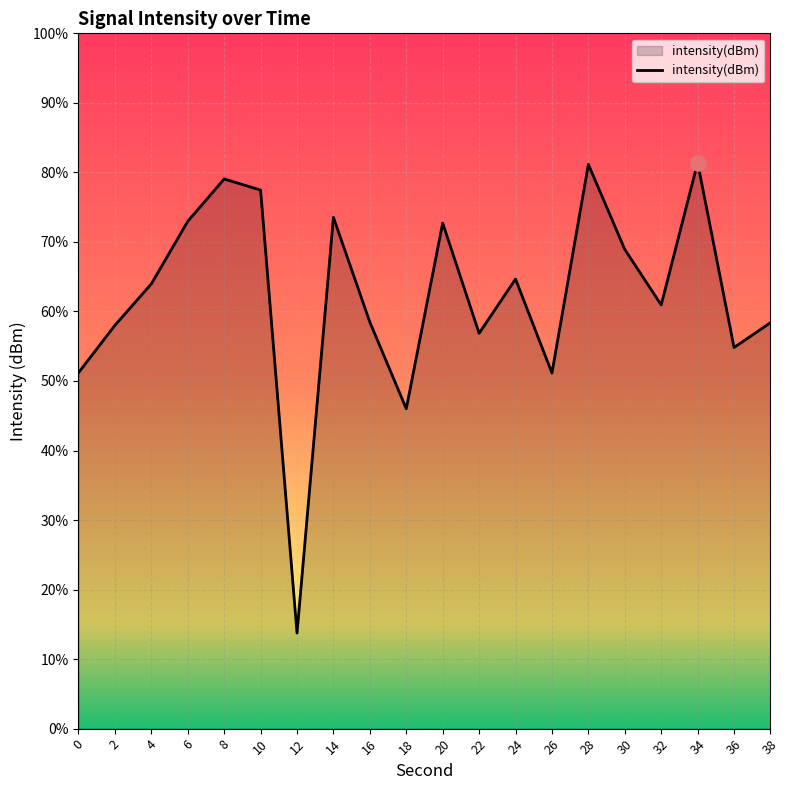

Which has a higher value, 28 or 6?

28